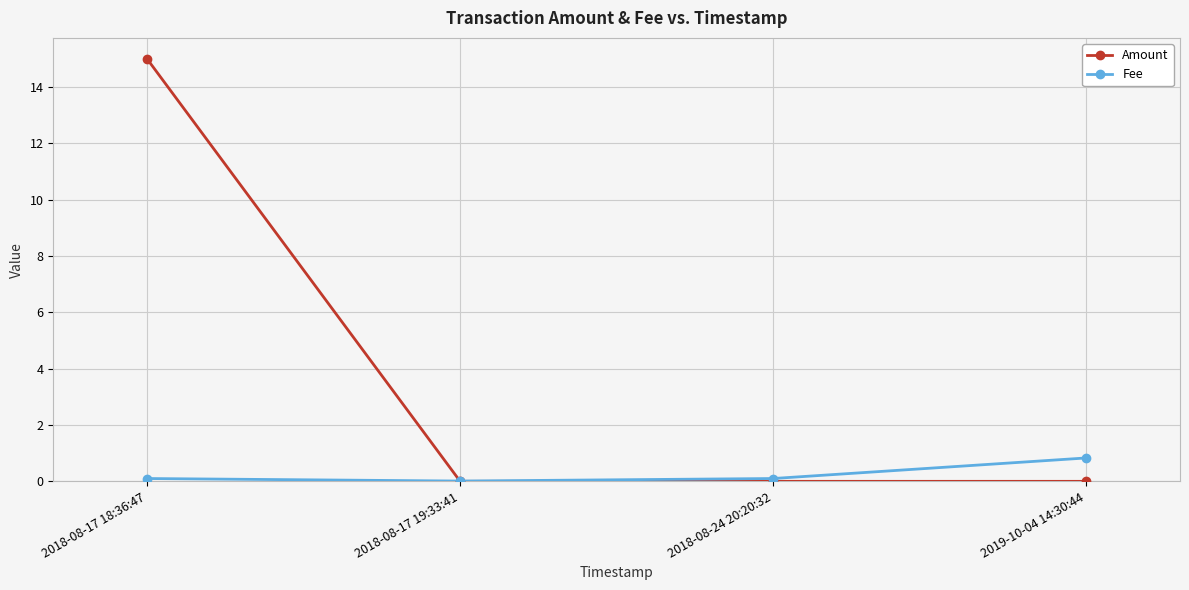

Between 2018-08-24 20:20:32 and 2019-10-04 14:30:44, which series saw the biggest shift?

Fee